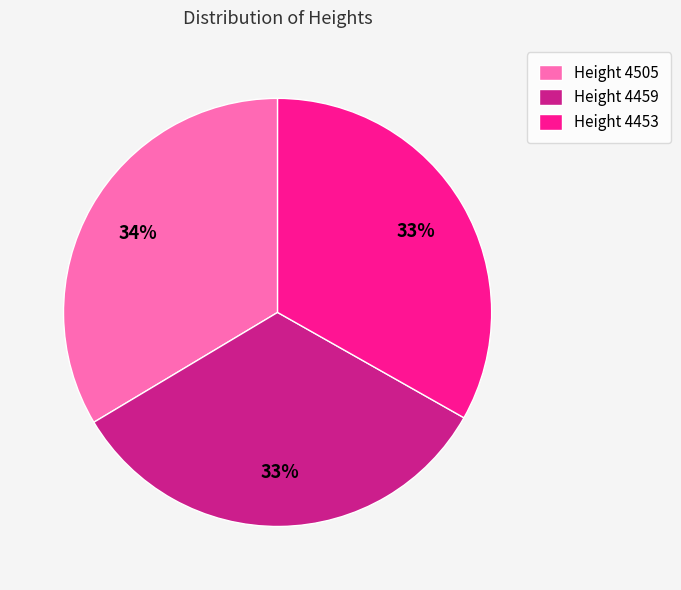

Does any single category account for the majority?

No